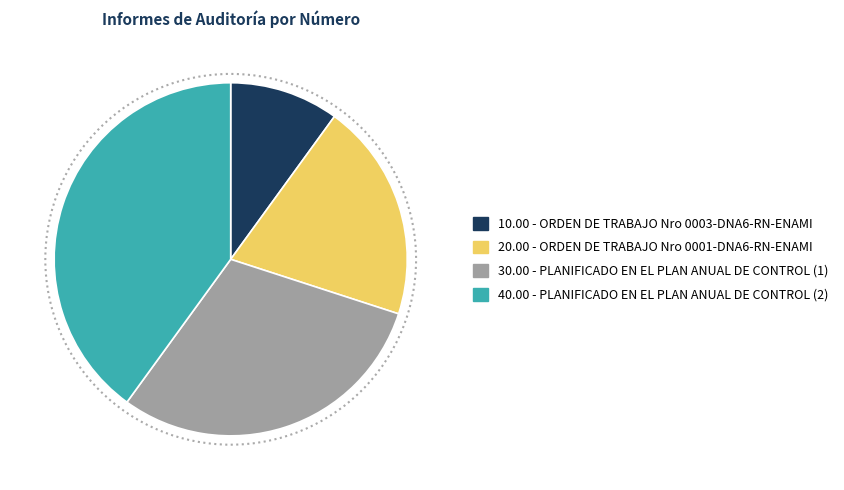

Is there a majority slice in this chart?

No